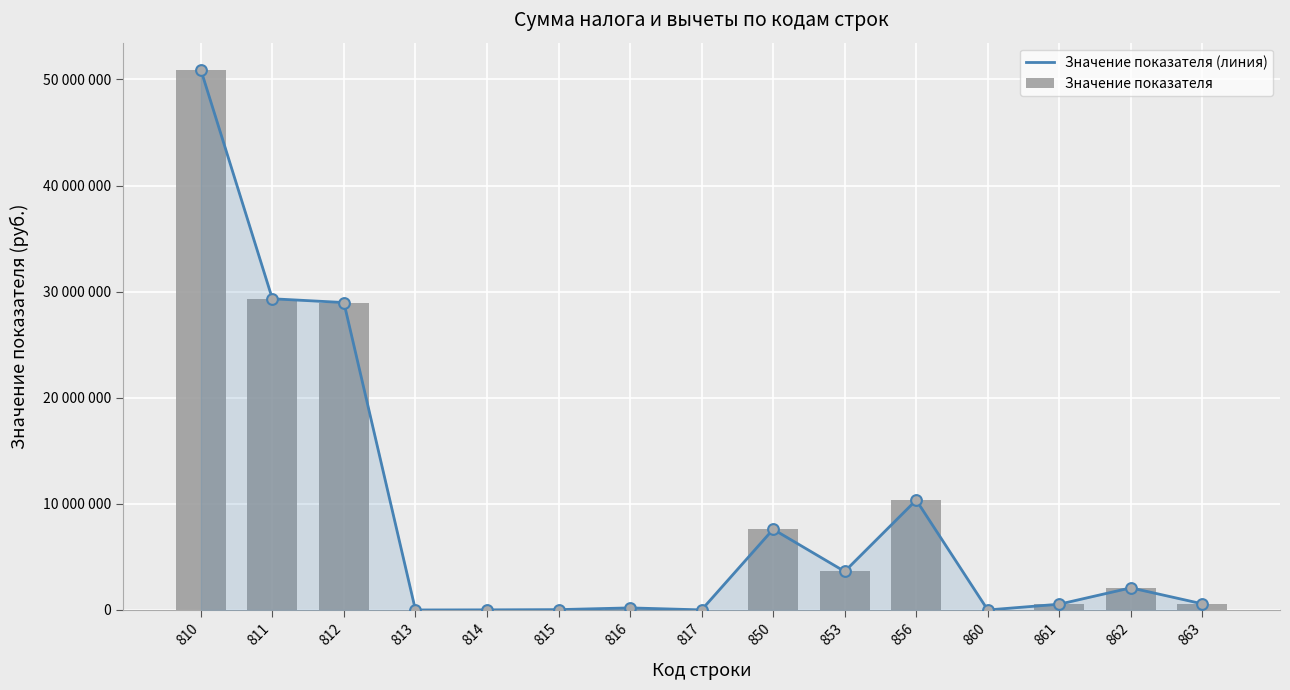

Which series contains the lowest Y value?

Значение показателя (линия)